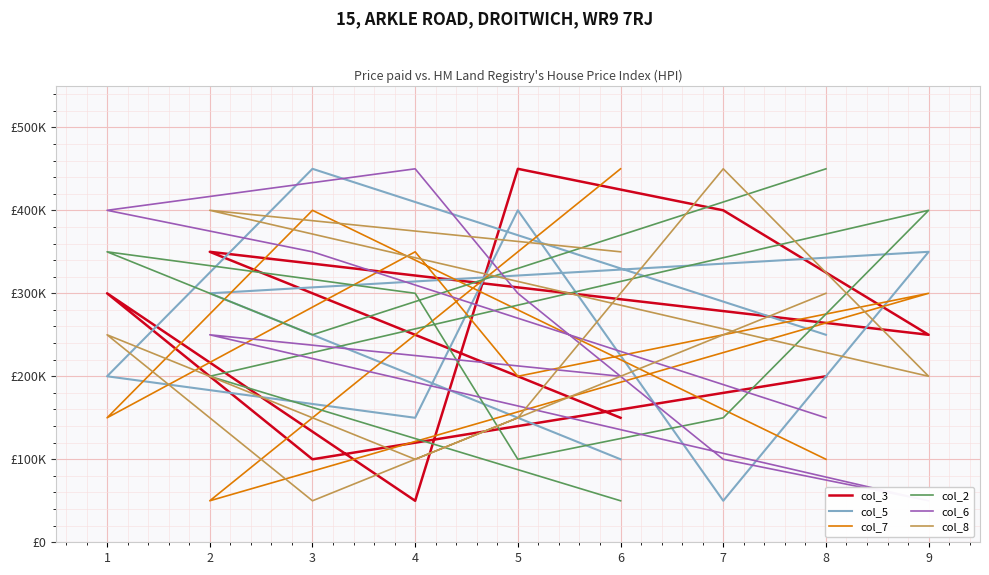

What is the difference between the col_8 values at 8 and 3?

250000